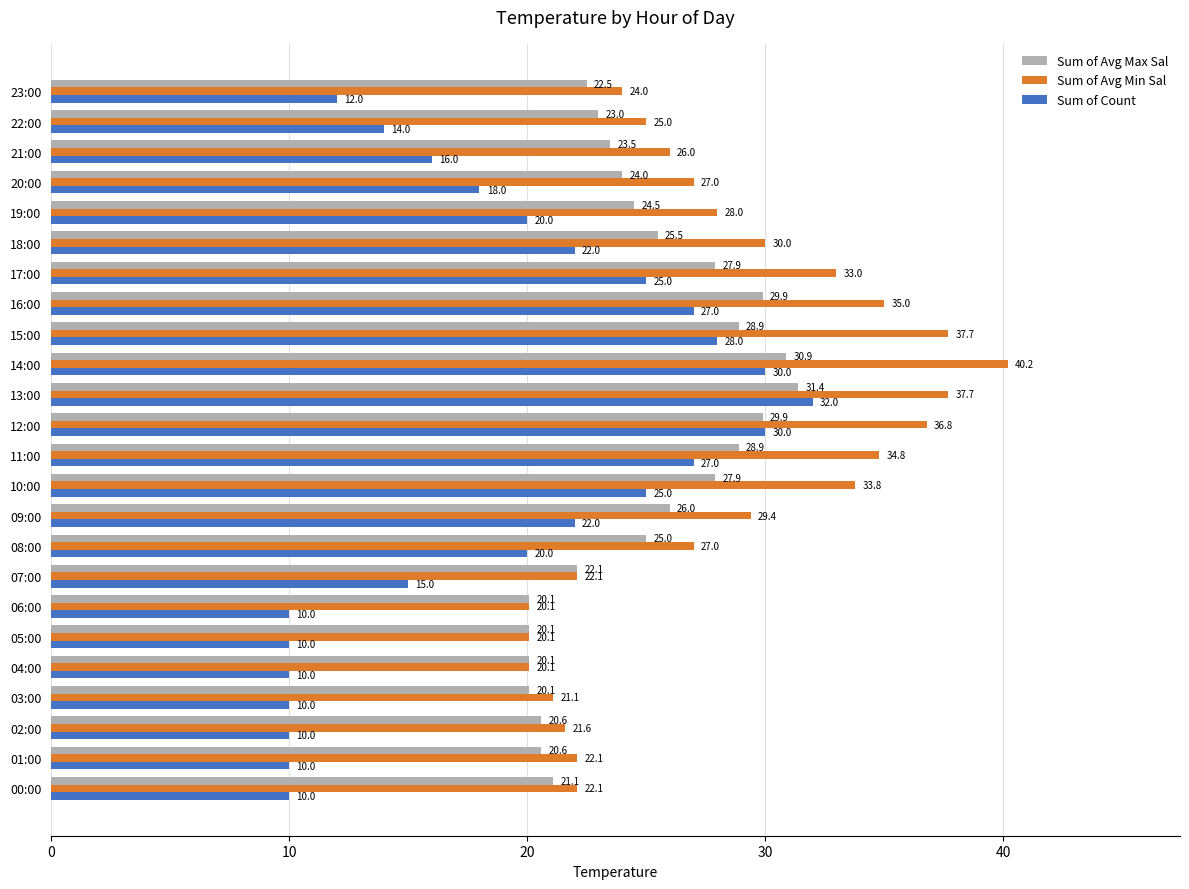

Rank the series by their average value, from lowest to highest.

Sum of Count, Sum of Avg Max Sal, Sum of Avg Min Sal